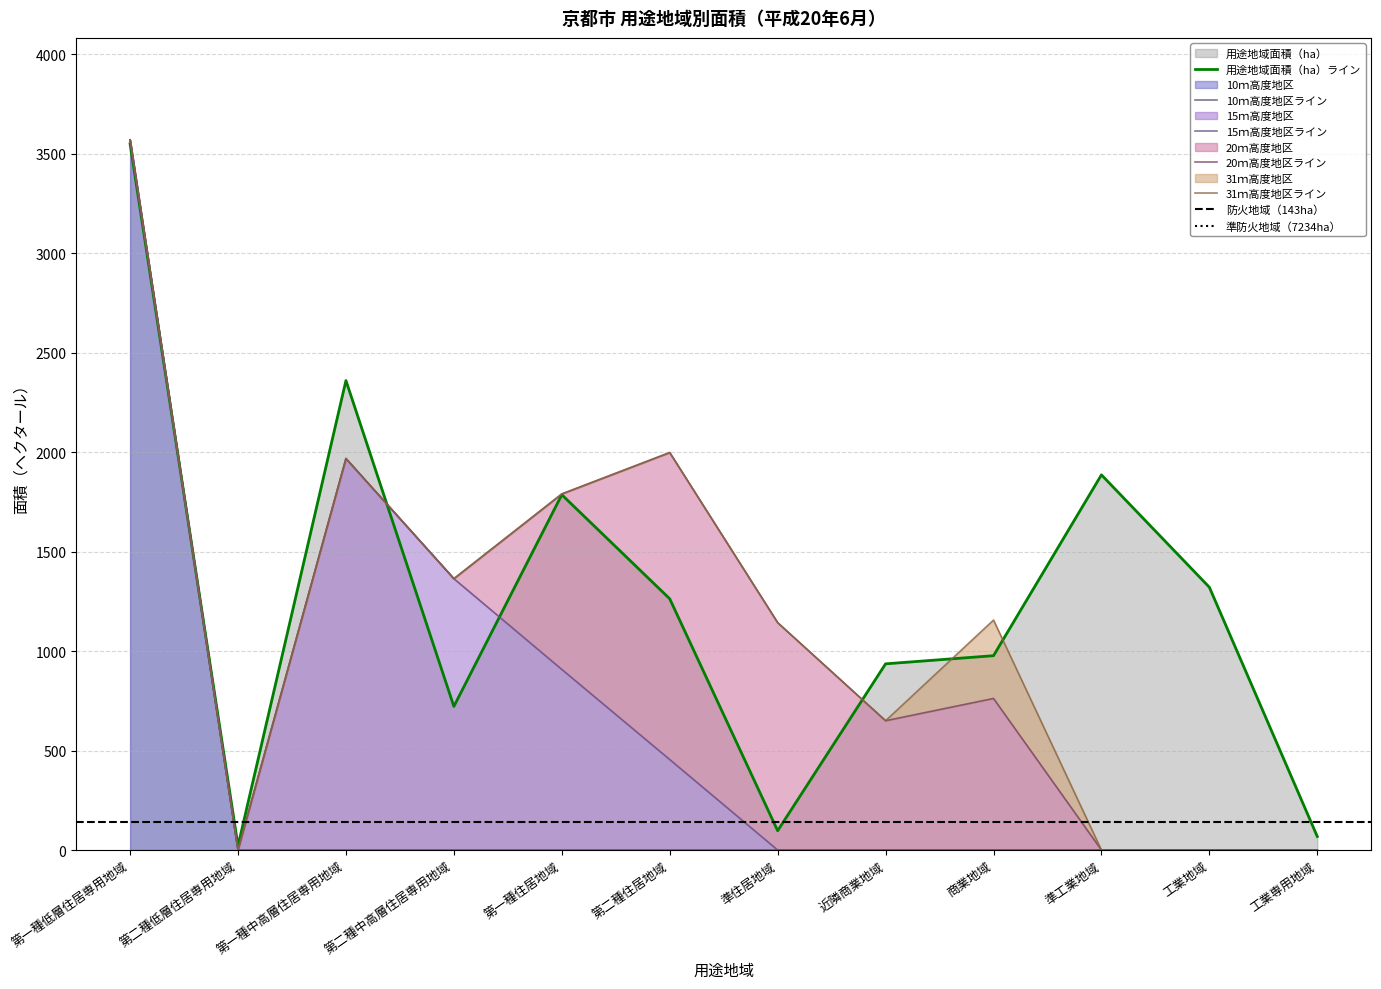

What is the label of the 9th point from the right?

第二種中高層住居専用地域